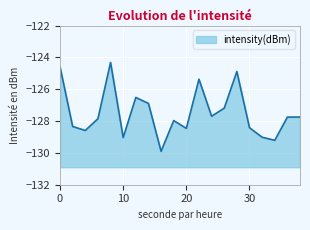

Reading right to left, list all the values displayed in this chart.

-127.7	-127.8	-129.2	-129.0	-128.4	-124.9	-127.2	-127.7	-125.4	-128.5	-128.0	-129.9	-126.9	-126.5	-129.0	-124.3	-127.9	-128.6	-128.3	-124.6